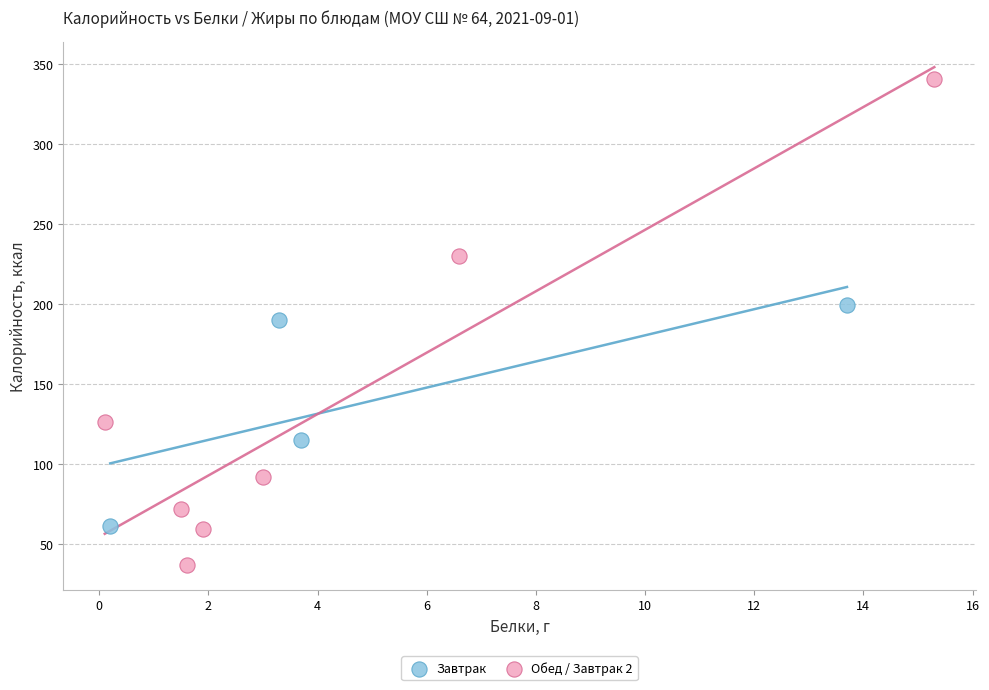

Which series reaches the maximum Y coordinate?

Обед / Завтрак 2